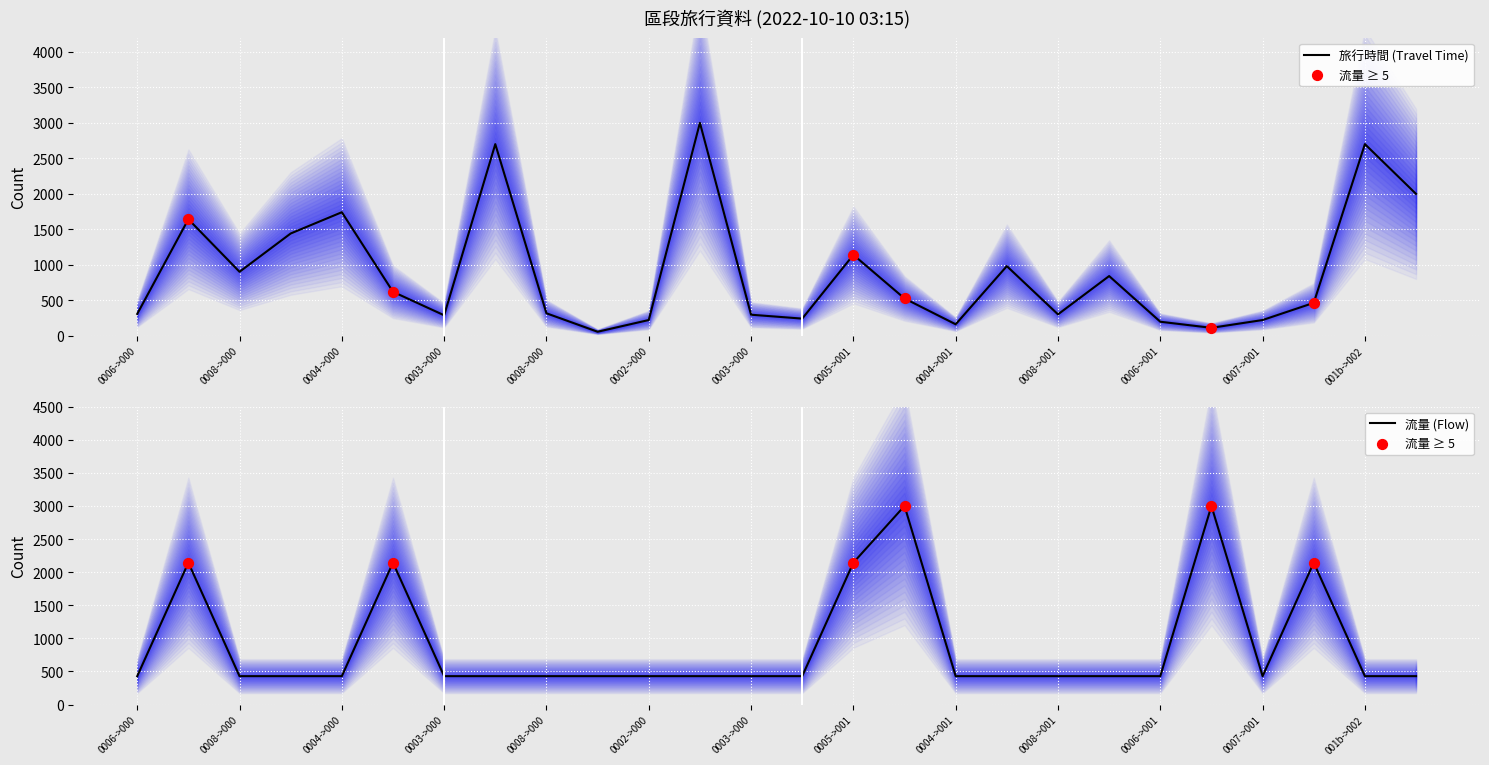

Which series contains the highest Y value?

旅行時間